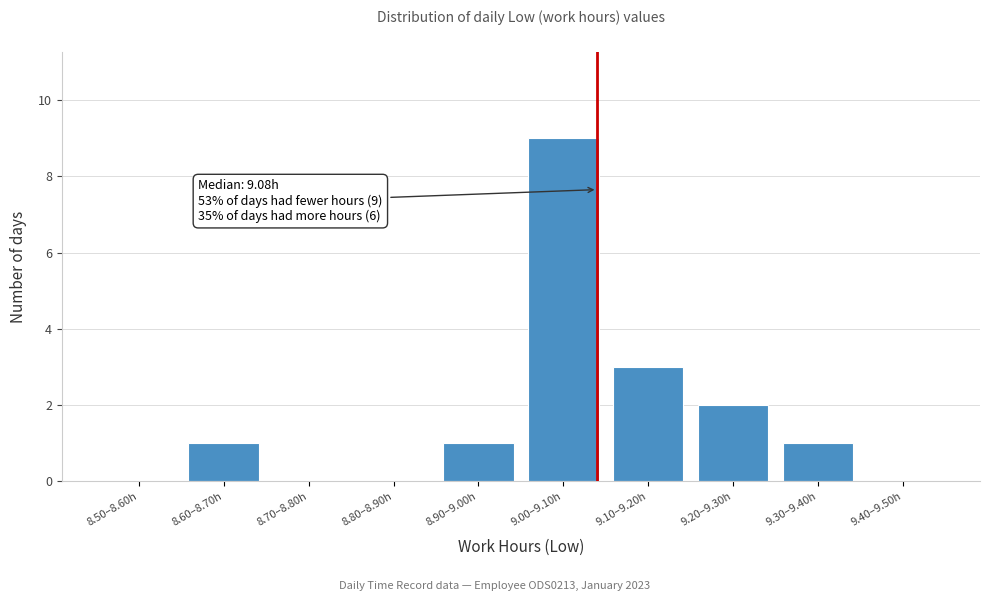

Reading left to right, list all the values displayed in this chart.

8.50–8.60h=0	8.60–8.70h=1	8.70–8.80h=0	8.80–8.90h=0	8.90–9.00h=1	9.00–9.10h=9	9.10–9.20h=3	9.20–9.30h=2	9.30–9.40h=1	9.40–9.50h=0